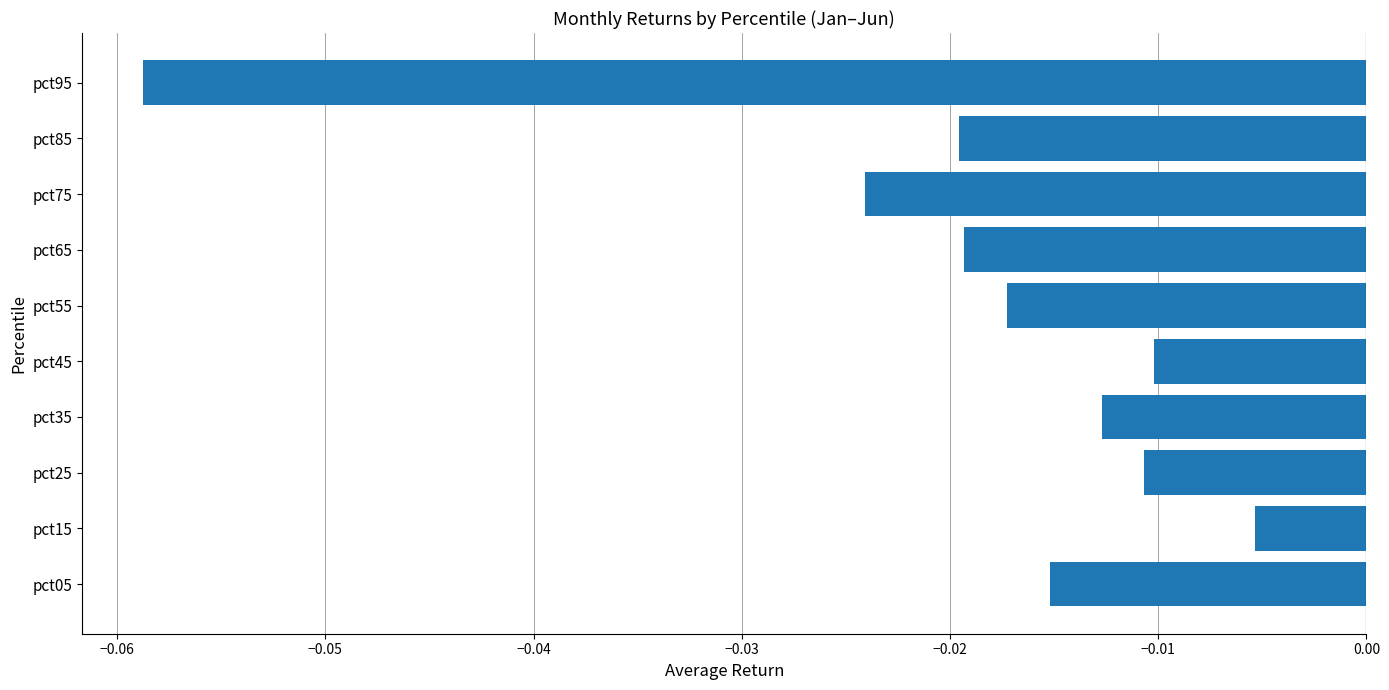

Which has a higher value, pct65 or pct75?

pct65